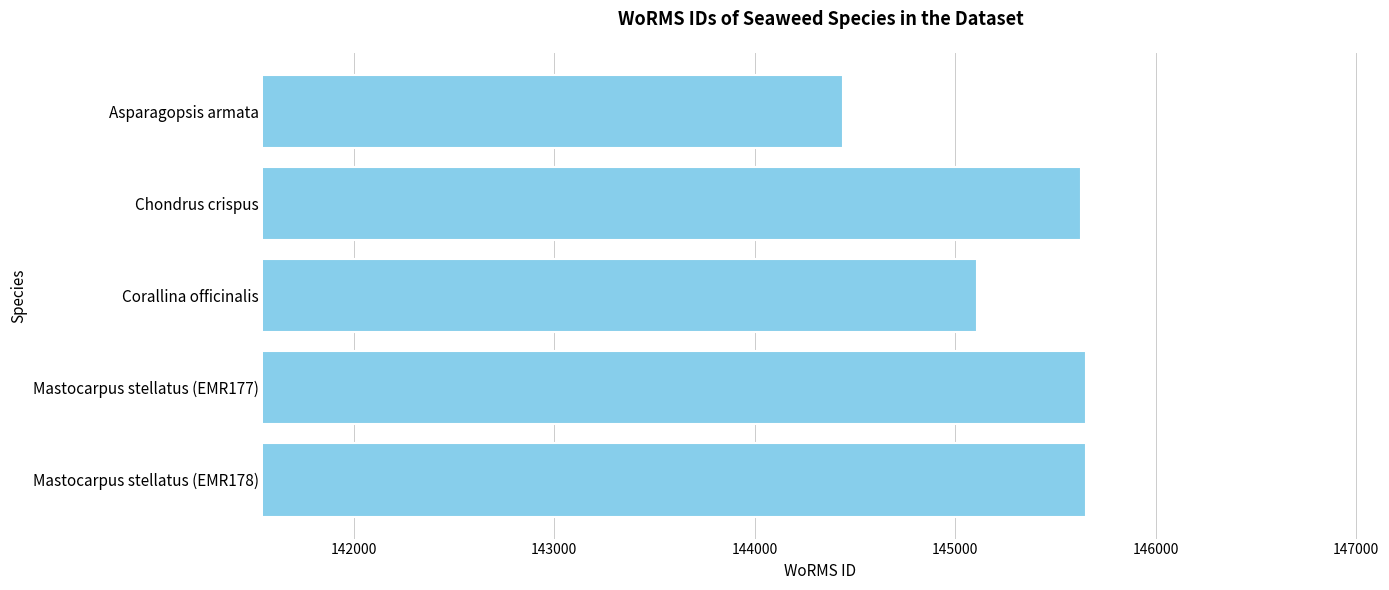

Reading top to bottom, what are all the values shown in this chart?

Asparagopsis armata=144438	Chondrus crispus=145625	Corallina officinalis=145108	Mastocarpus stellatus (EMR177)=145650	Mastocarpus stellatus (EMR178)=145650